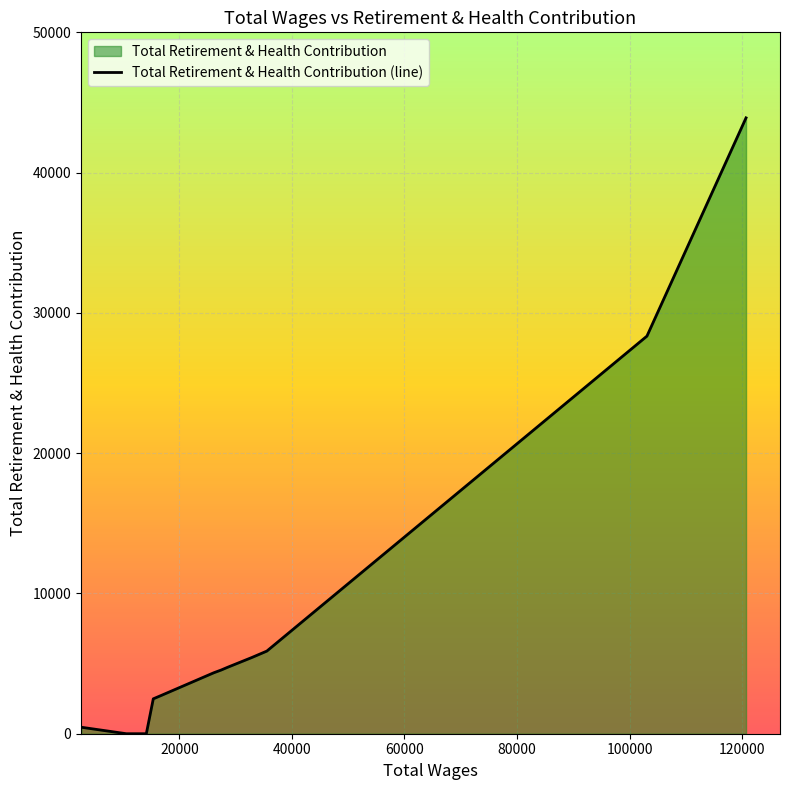

Reading right to left, what are all the values shown in this chart?

43903	28344	5890	5434	4735	4538	4346	2730	2488	0	0	0	457